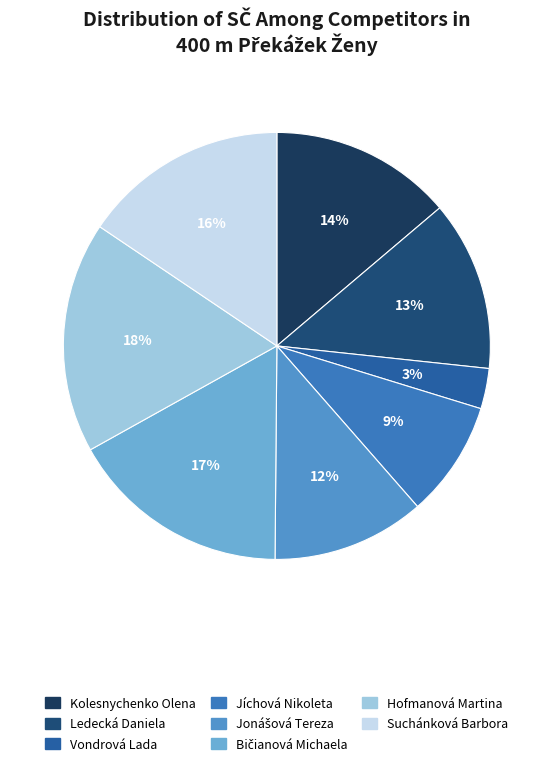

What percentage is NOT represented by Kolesnychenko Olena?

86.2%